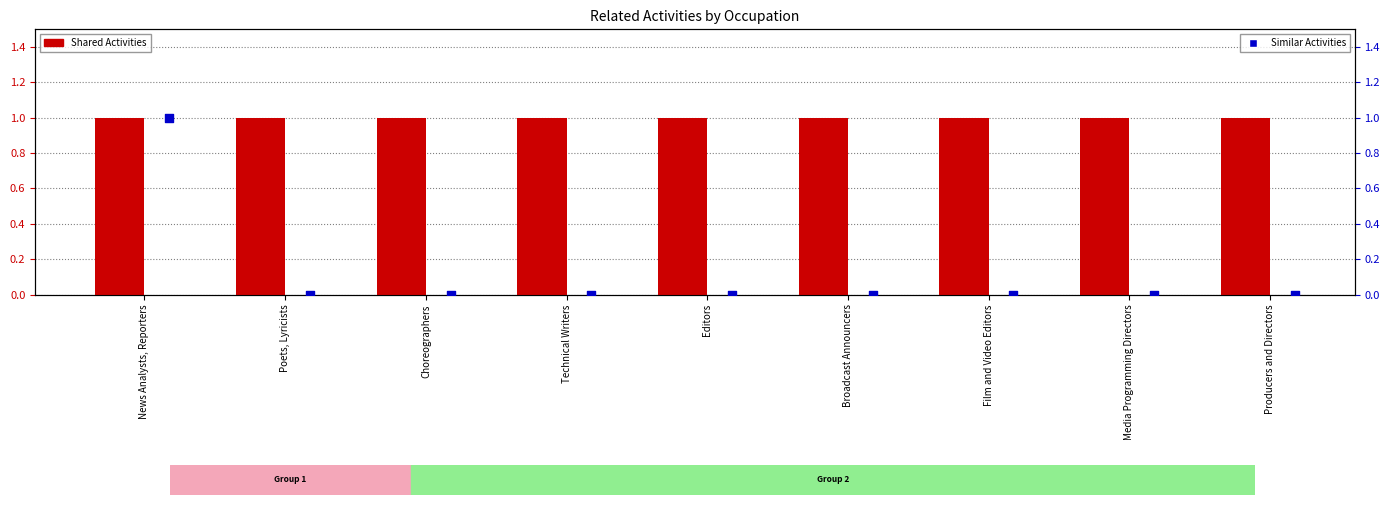

What is the total value across all series at Broadcast Announcers?

1